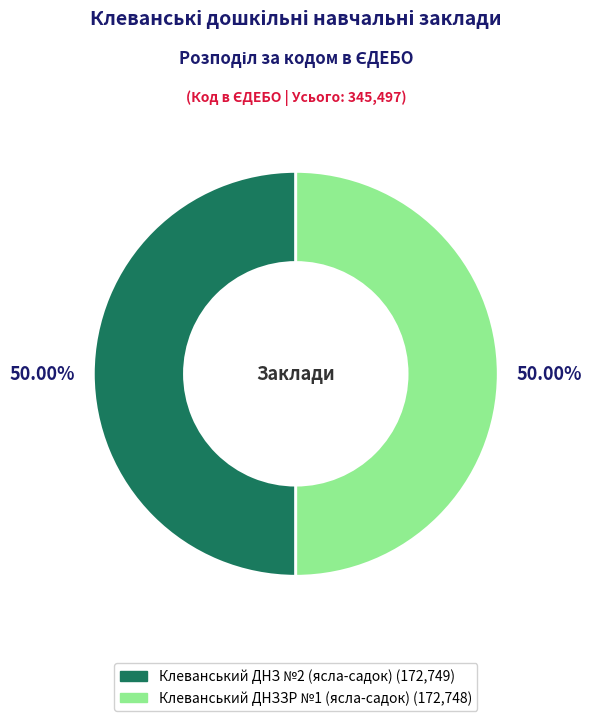

Approximately how many times larger is the value at Клеванський ДНЗЗР №1 (ясла-садок) compared to Клеванський ДНЗ №2 (ясла-садок)?

1.0